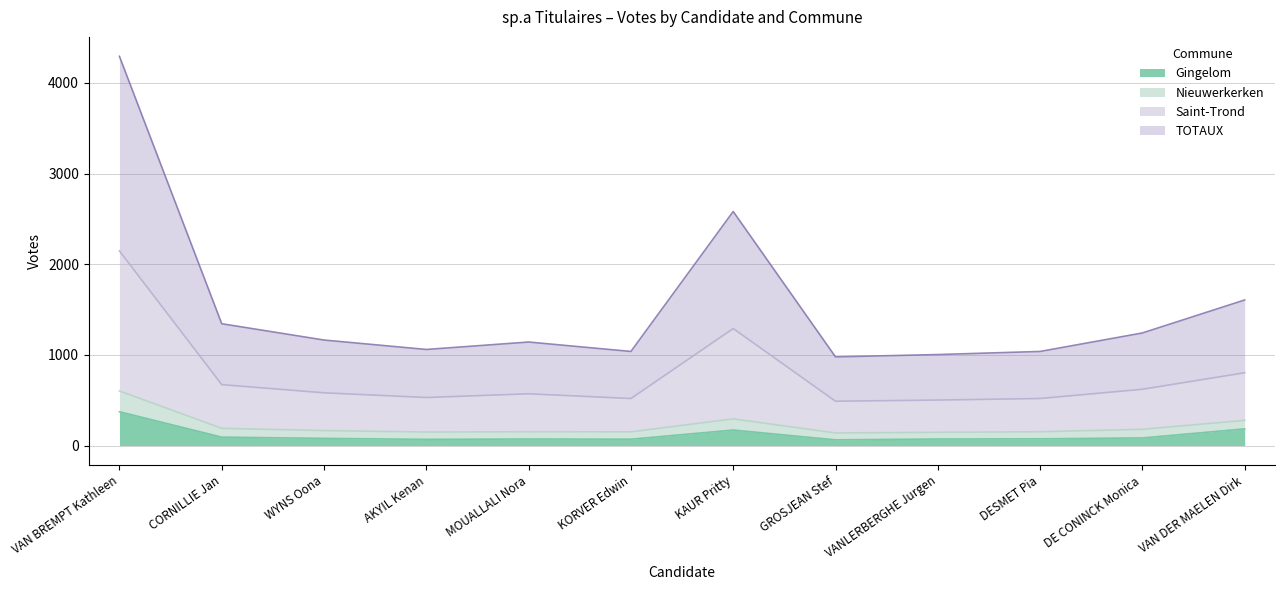

Is it true that Gingelom equals 184 at VAN DER MAELEN Dirk?

True